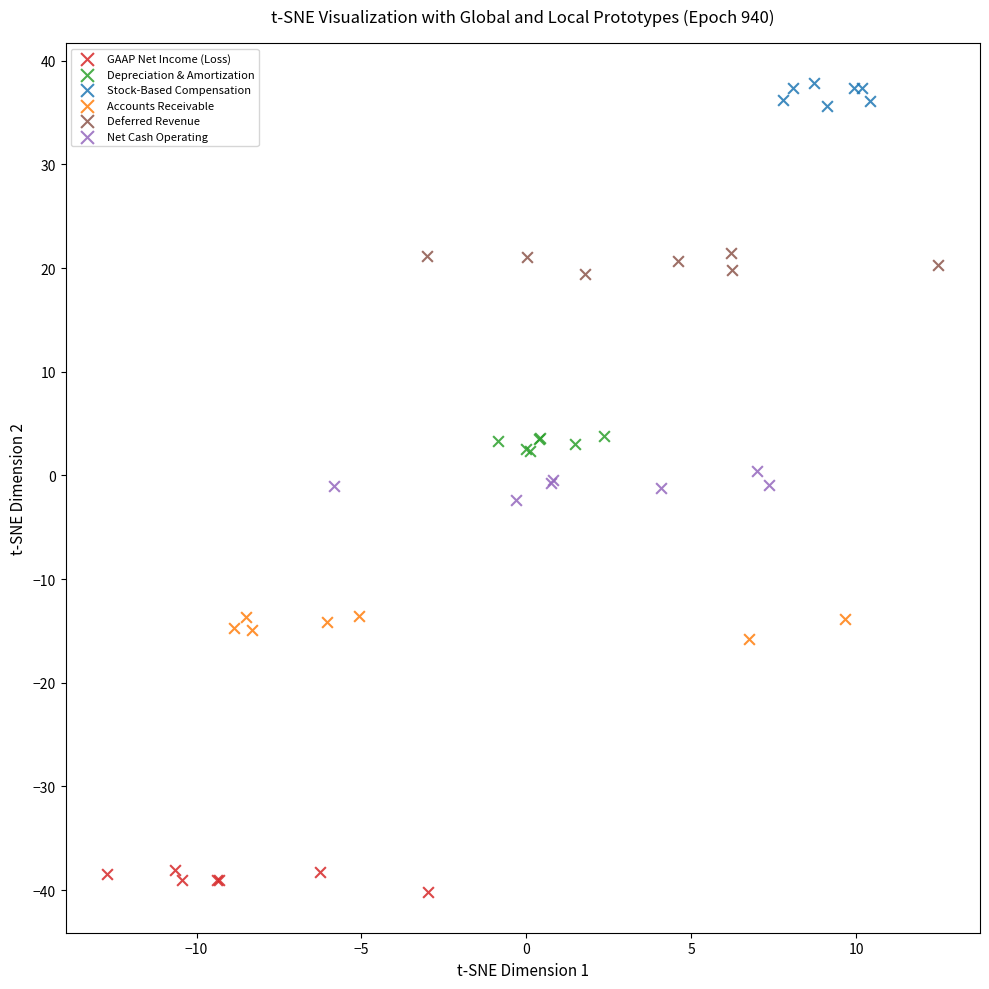

Which series reaches the maximum Y coordinate?

Stock-Based Compensation